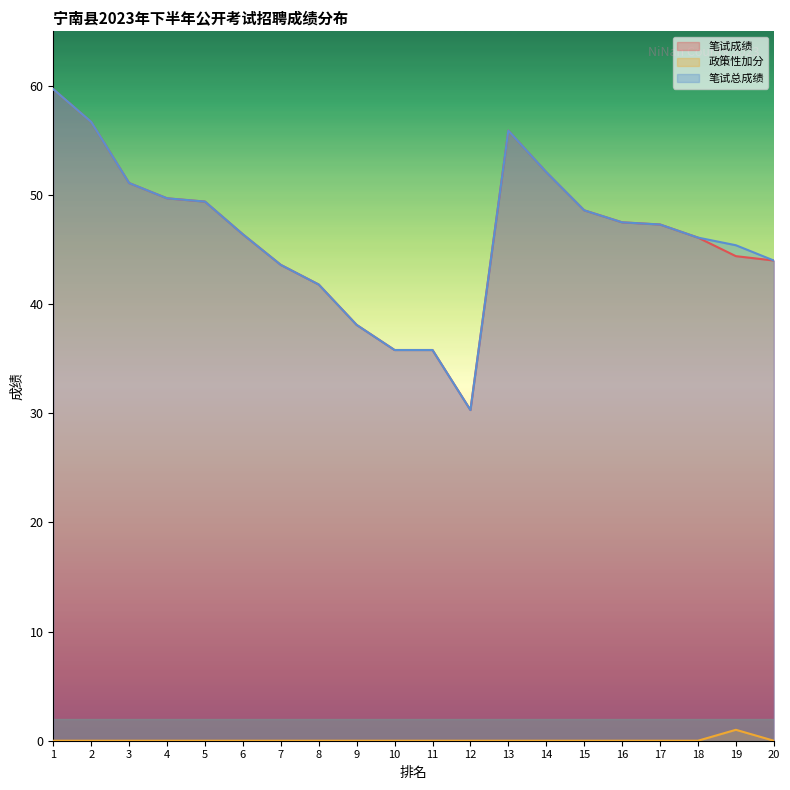

What is the average value of the 笔试总成绩 series?

46.3